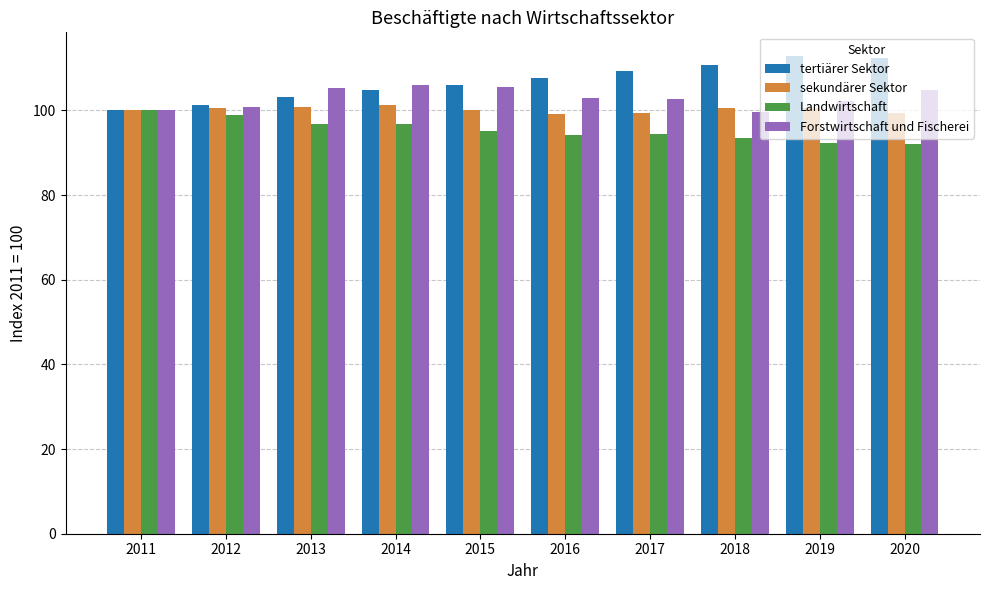

The value of tertiärer Sektor at 2015 is 106.1. True or false?

True